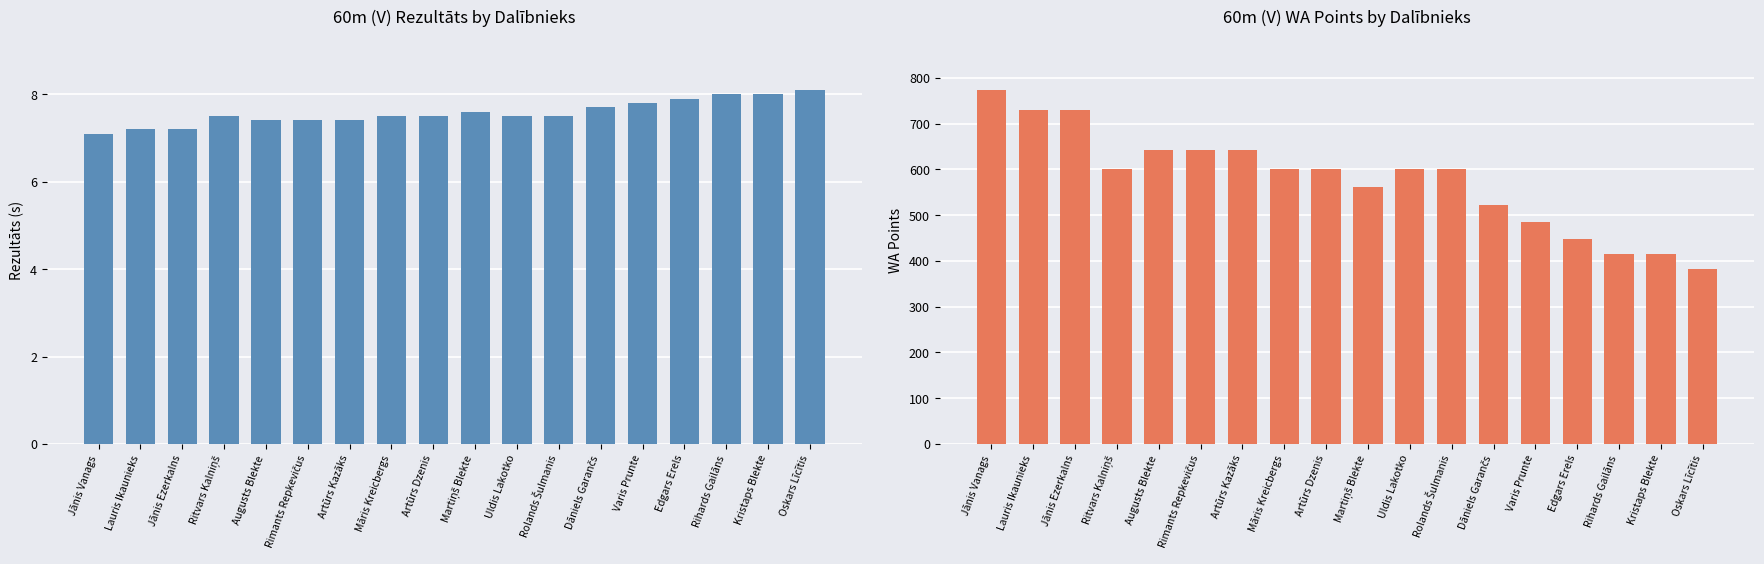

At how many categories does at least one series exceed 385?

17